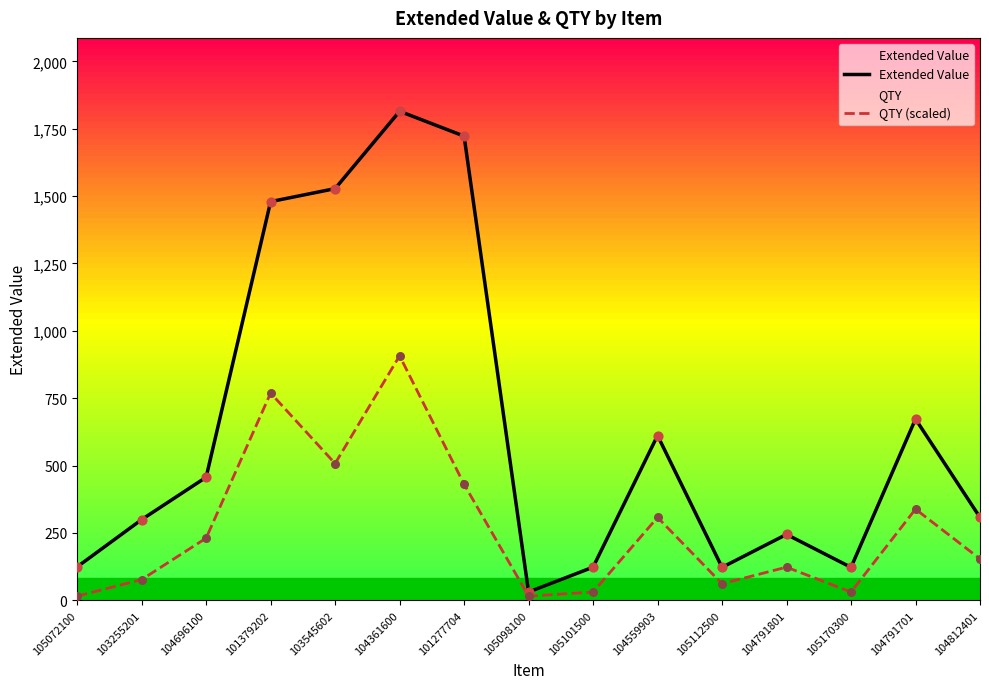

Is the value of QTY (scaled) at 105072100 greater than the value of Extended Value at 105101500?

No